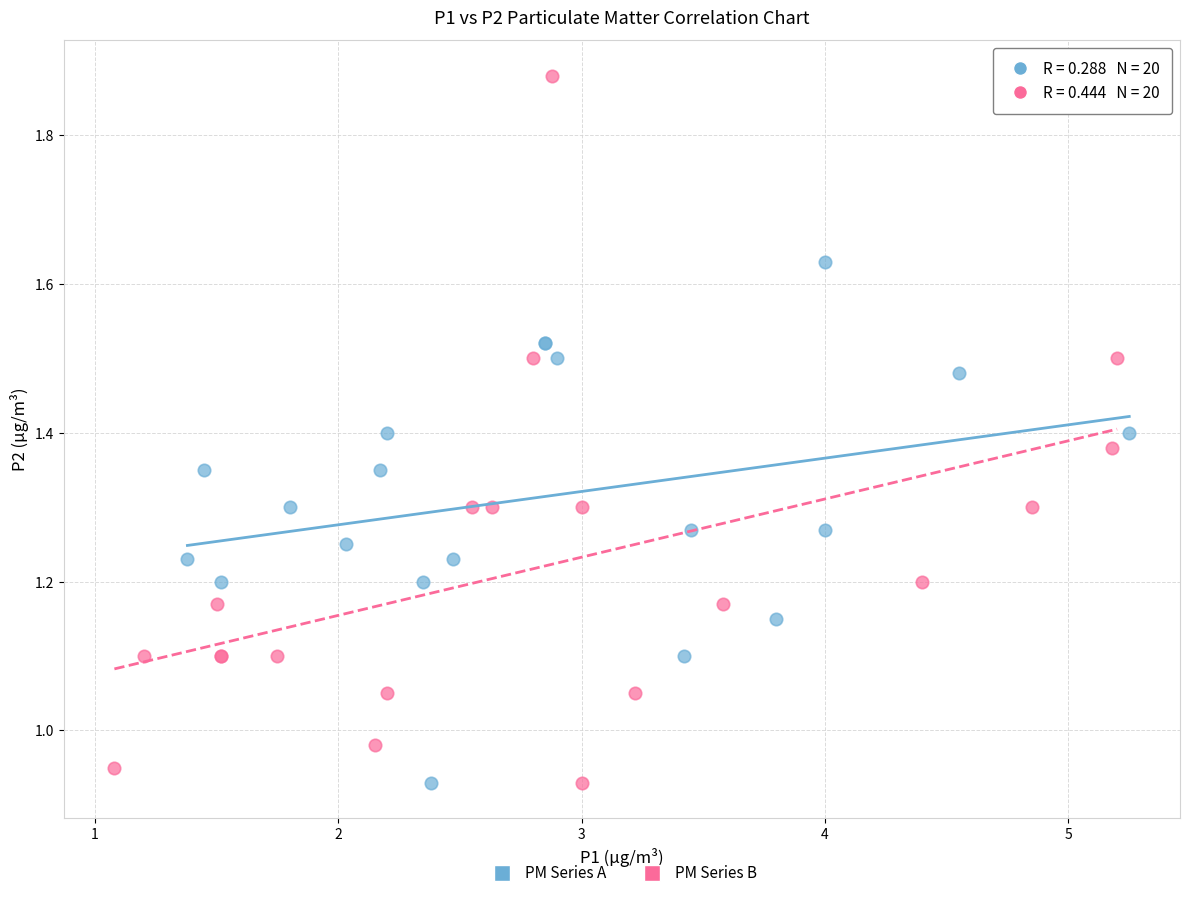

What are all the series names shown in the legend?

PM Series A, PM Series B